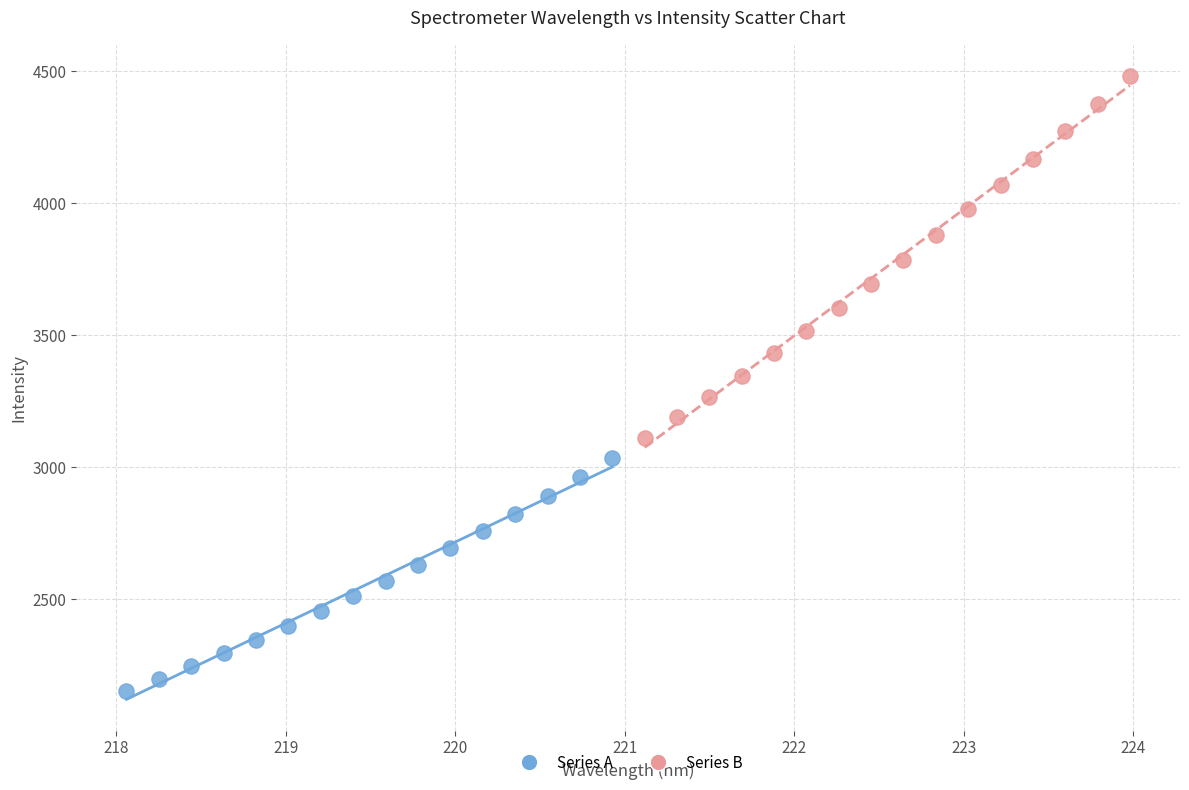

Which series reaches the maximum Y coordinate?

Series B